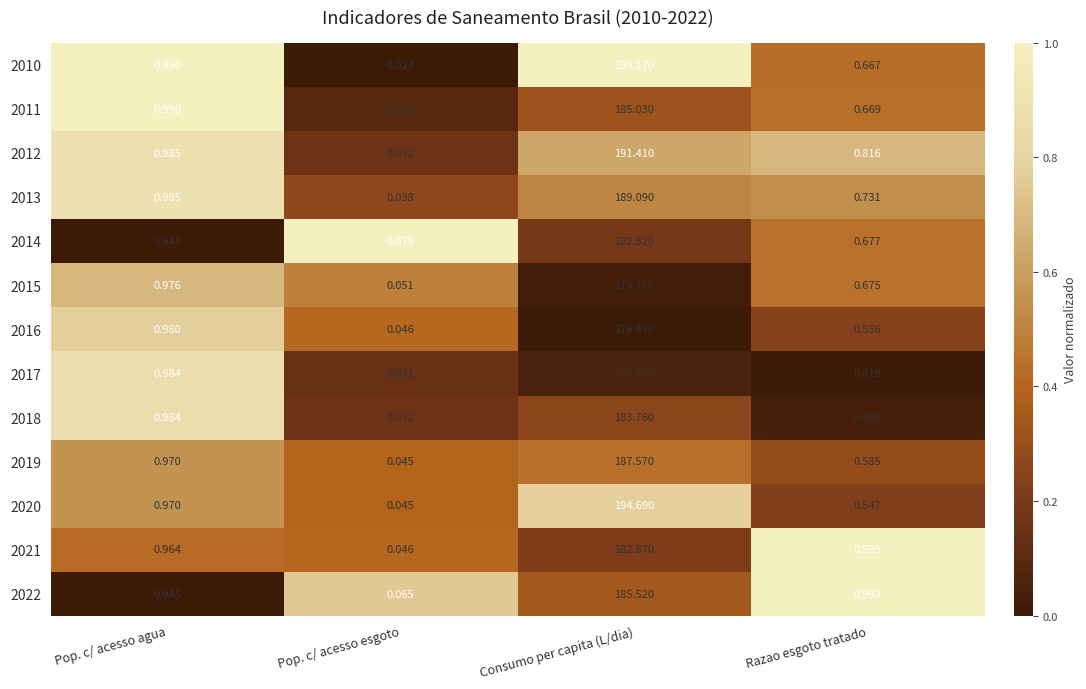

At which category is the sum across all series the highest?

Consumo per capita (L/dia)